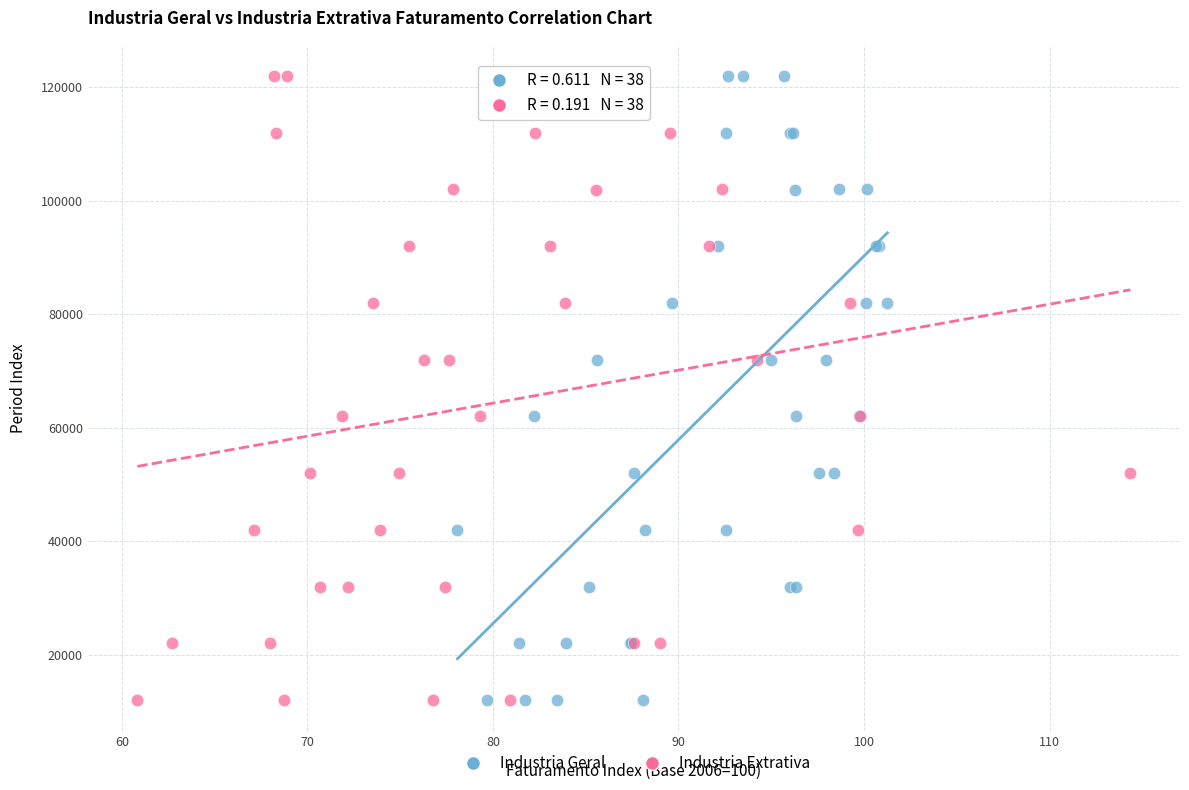

What are all the series names shown in the legend?

Industria Geral, Industria Extrativa